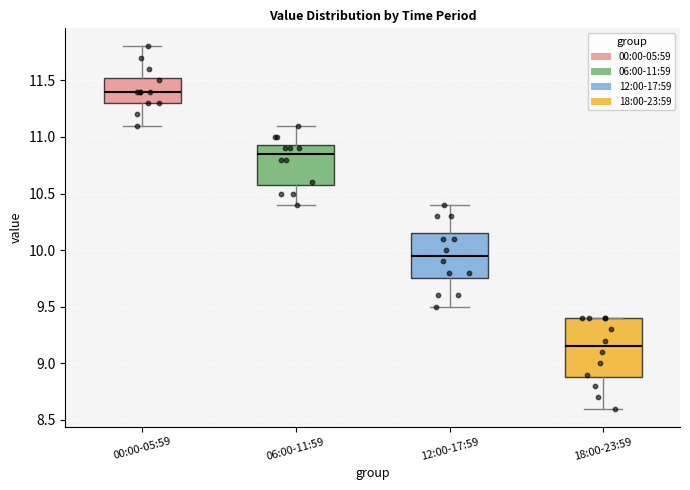

Where is the upper edge of the box for 00:00-05:59 on the y-axis? The values are not printed on the chart, so give them approximately, as read against the axis.

11.55